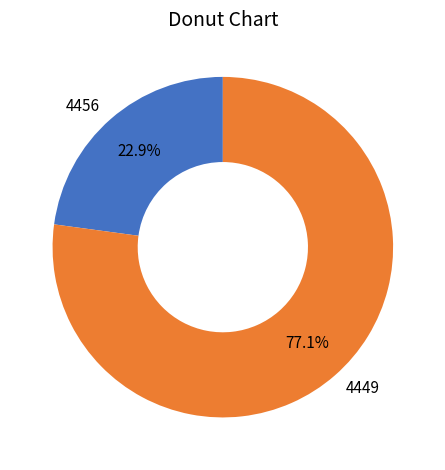

How many slices are in this pie chart?

2